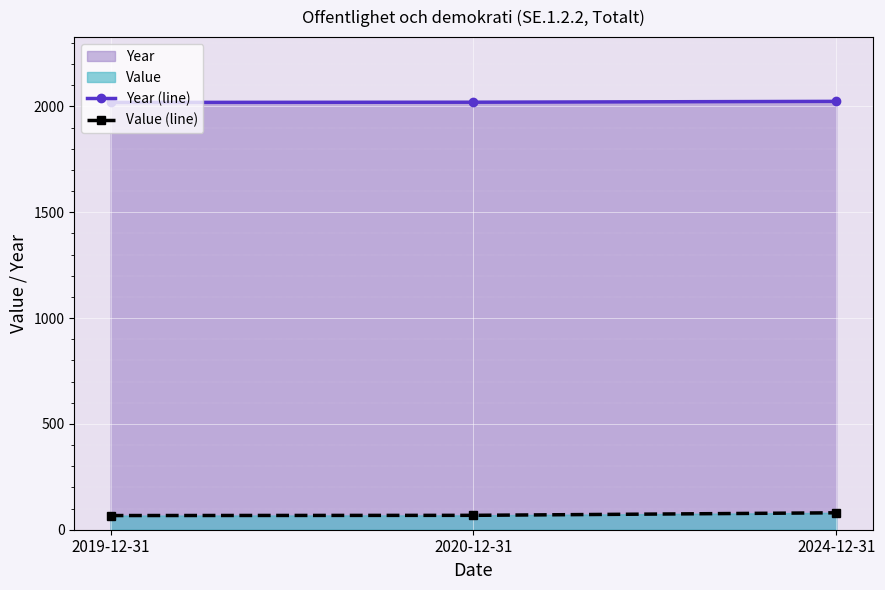

What is the difference between the maximum and minimum values in the Value (line) series?

13